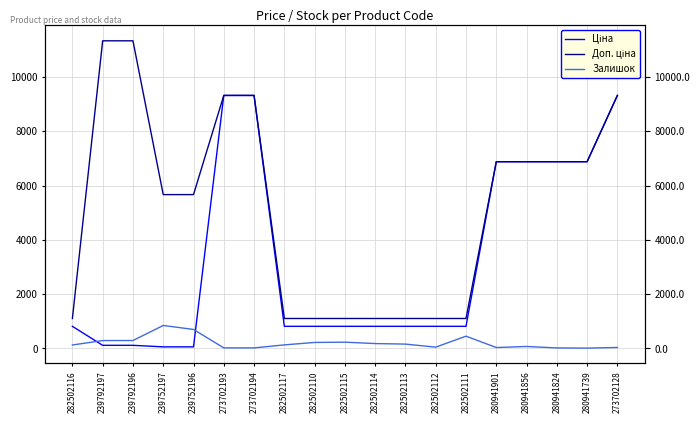

What is the difference between the second highest and second lowest values in the Ціна series?

9264.7